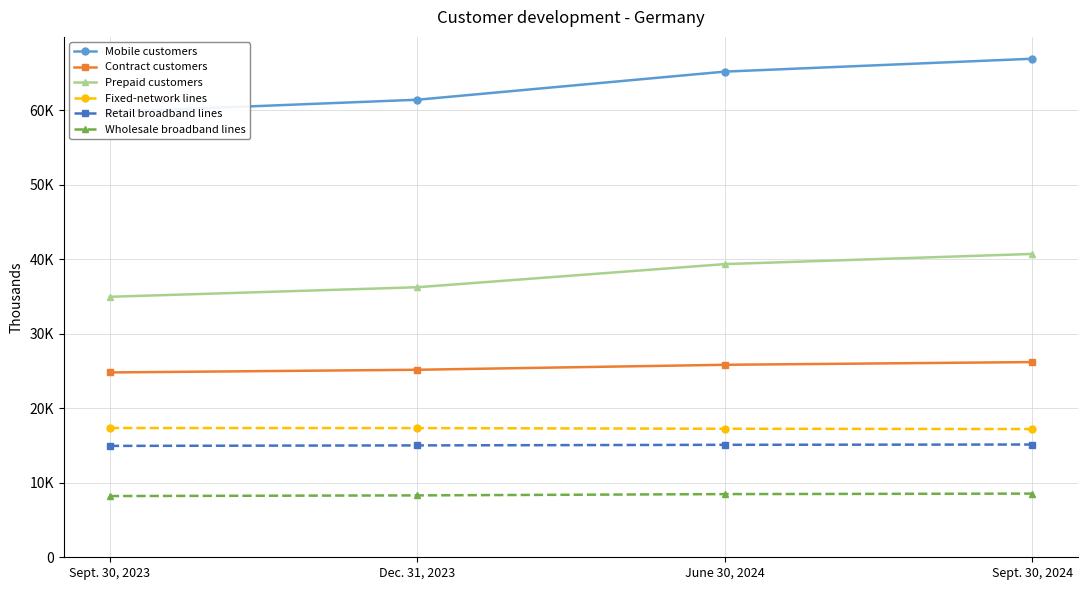

Rank the categories by Prepaid customers value from lowest to highest.

Sept. 30, 2023, Dec. 31, 2023, June 30, 2024, Sept. 30, 2024